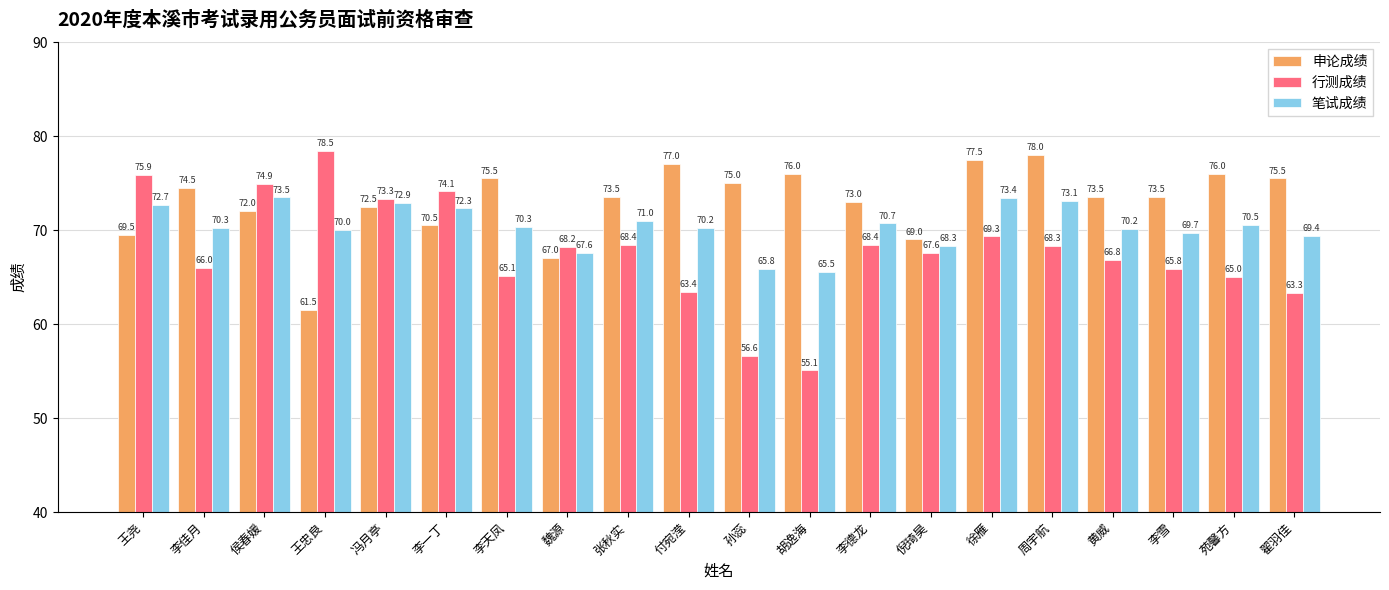

Is it true that 申论成绩 equals 132.1 at 翟羽佳?

False